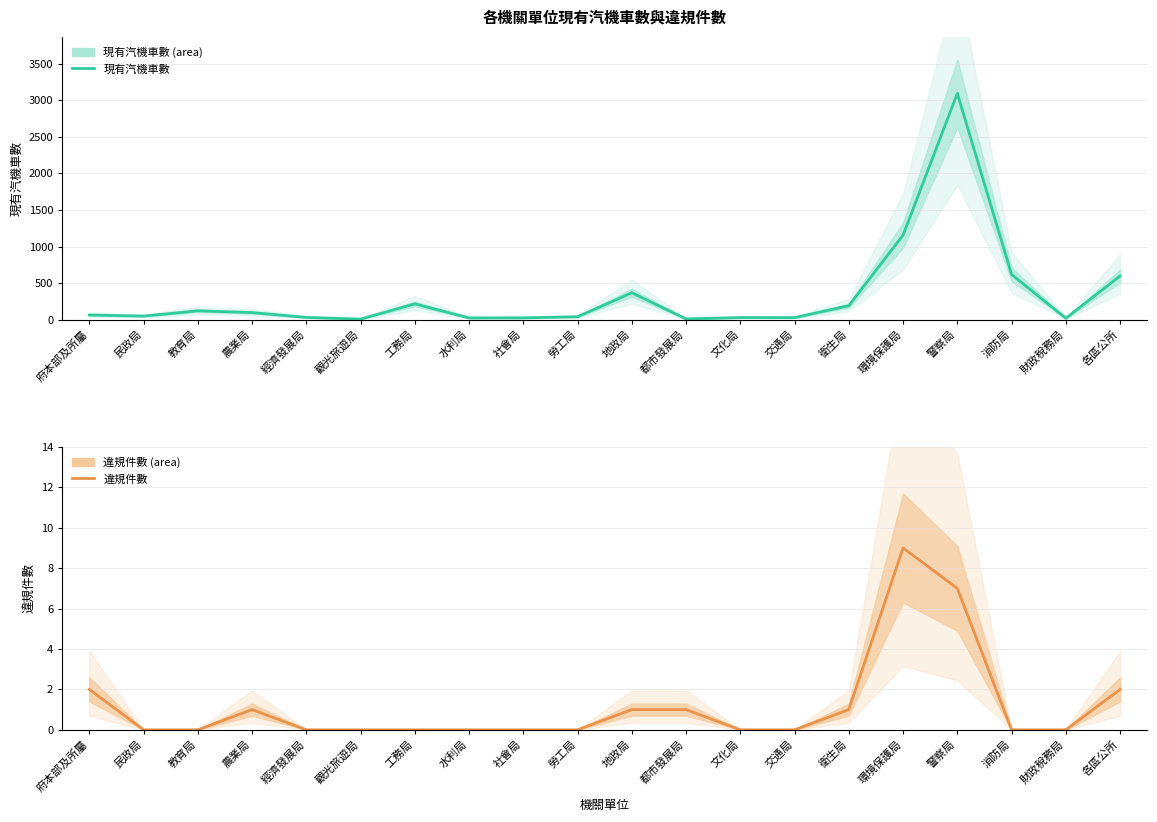

What is the difference between the 違規件數 values at 環境保護局 and 財政稅務局?

9